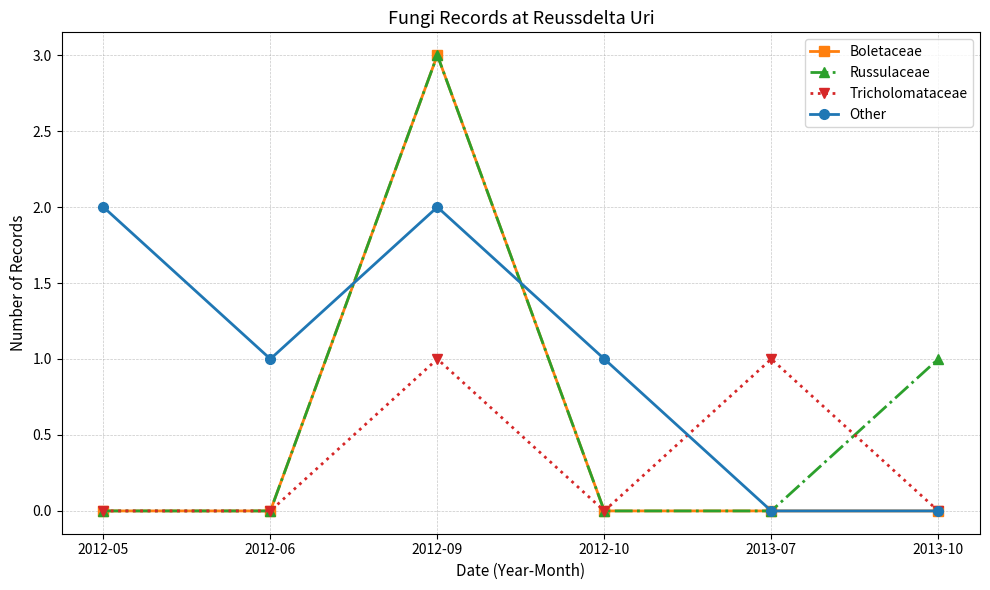

Is it true that Russulaceae equals 0 at 2013-07?

True